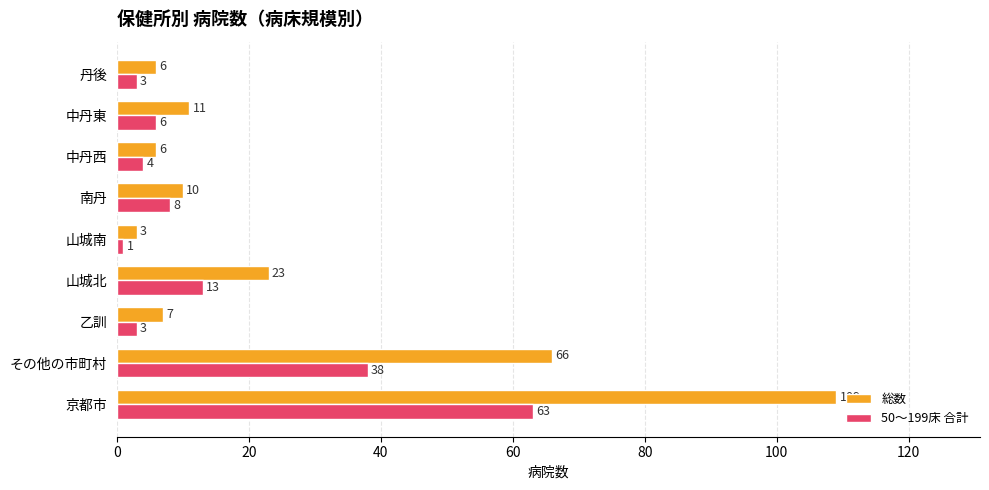

How many distinct data groups are displayed?

2